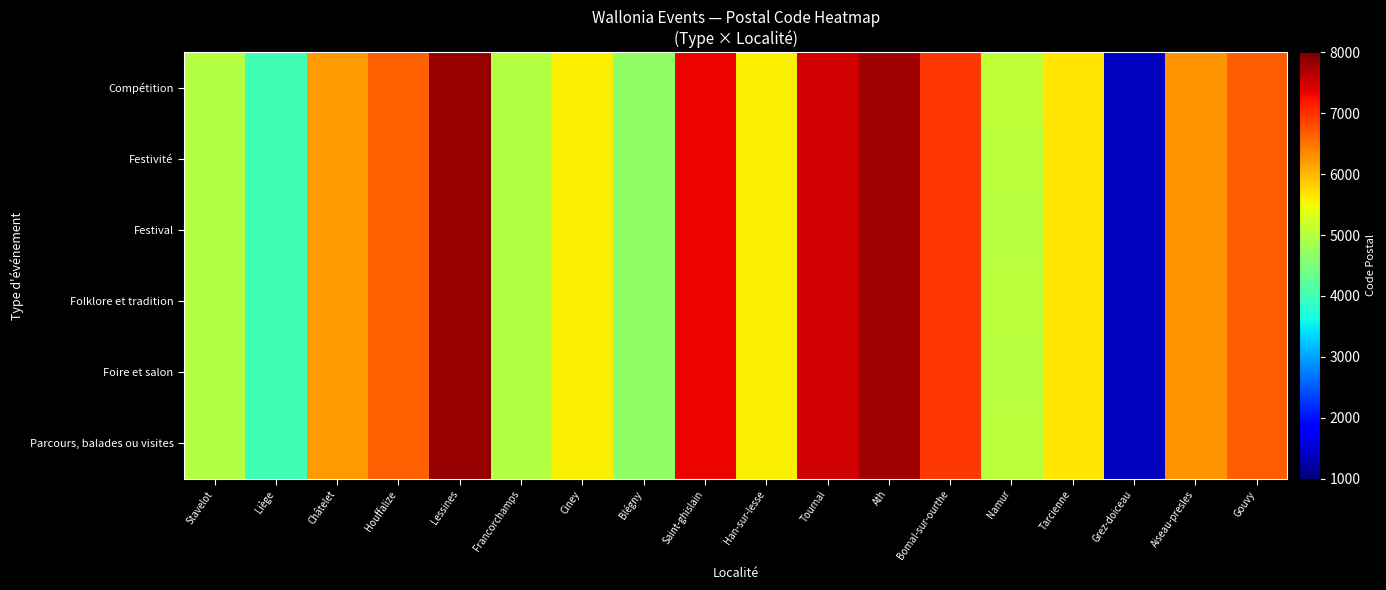

At which category is the sum across all series the highest?

Lessines